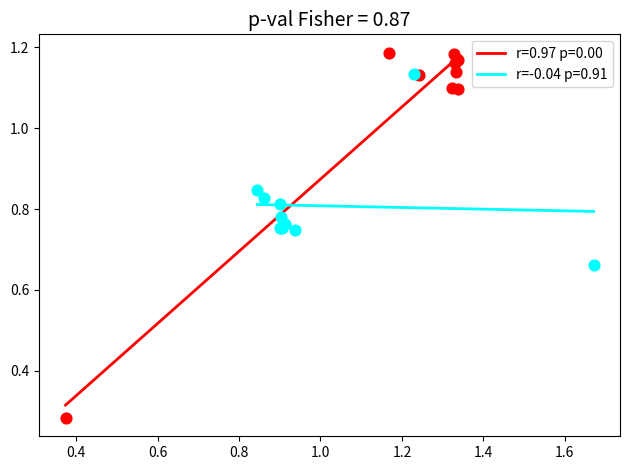

What are all the series names shown in the legend?

r=0.97 p=0.00, r=-0.04 p=0.91